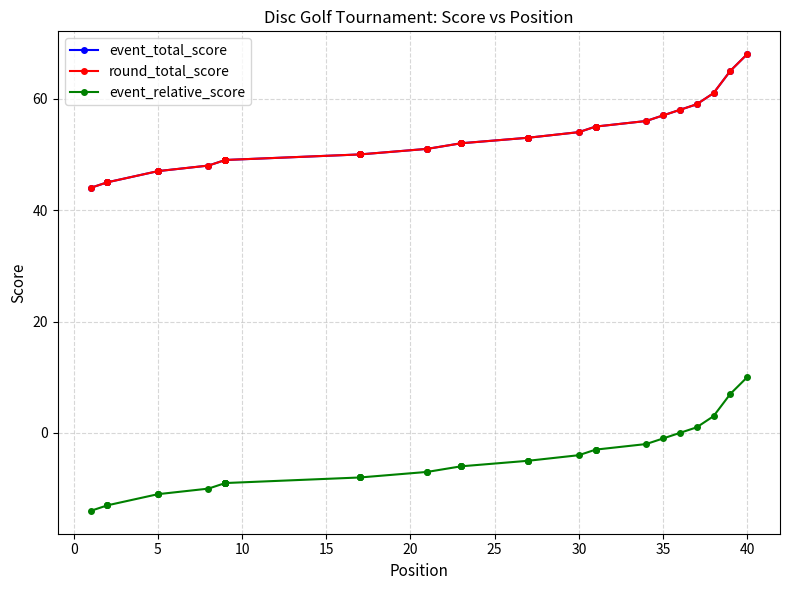

What is the spread (max minus min) of values at 40?

58